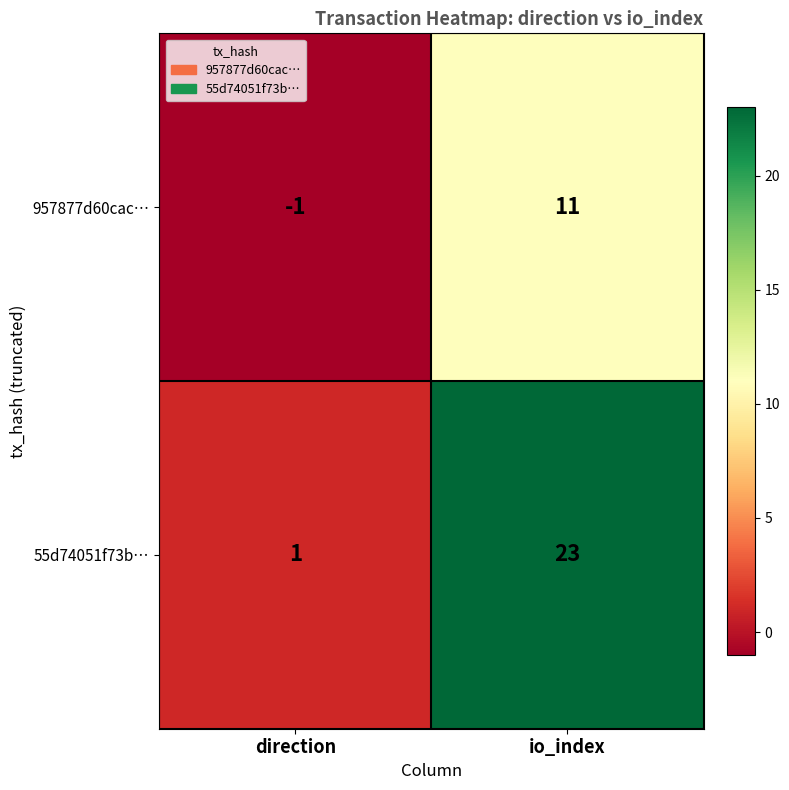

What is the difference between the 957877d60cac… values at direction and io_index?

12